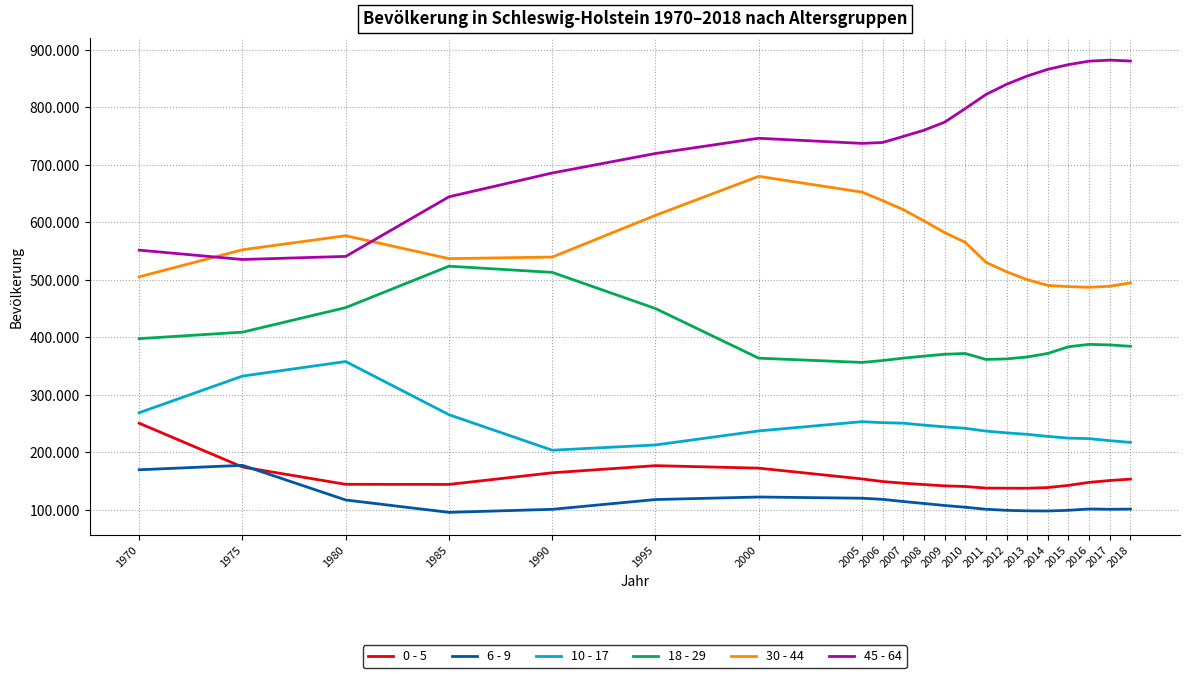

Where is 45 - 64 nearest to the value 708750?

1995